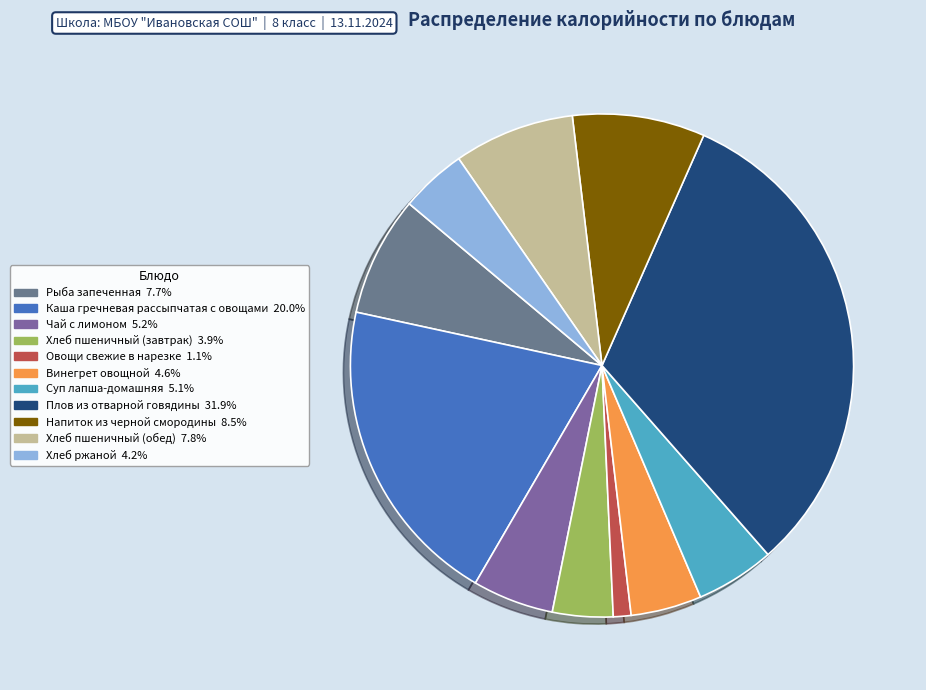

Count the number of slices in the pie.

11